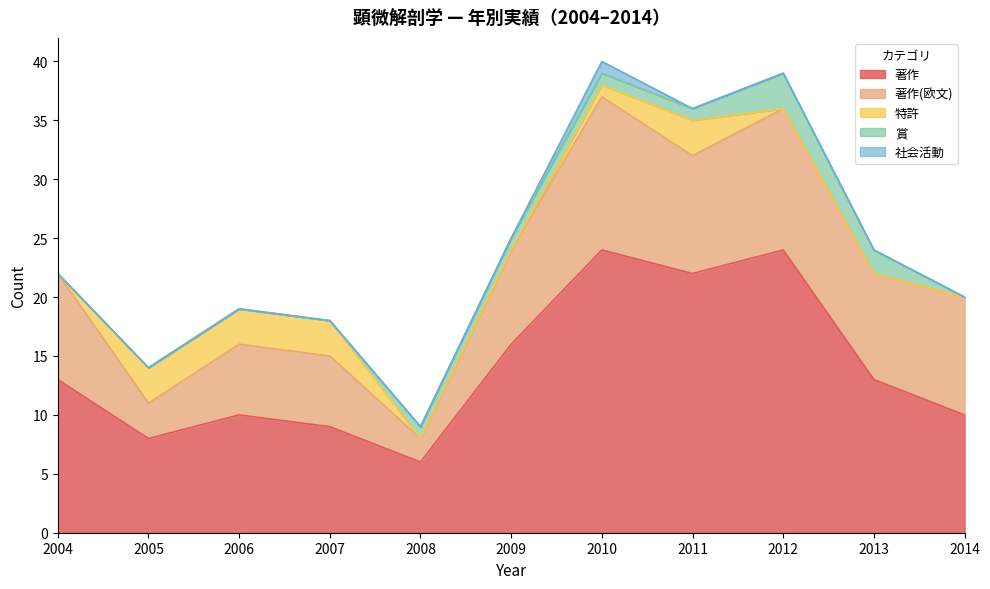

True or false: 著作 and 社会活動 intersect in this chart.

False